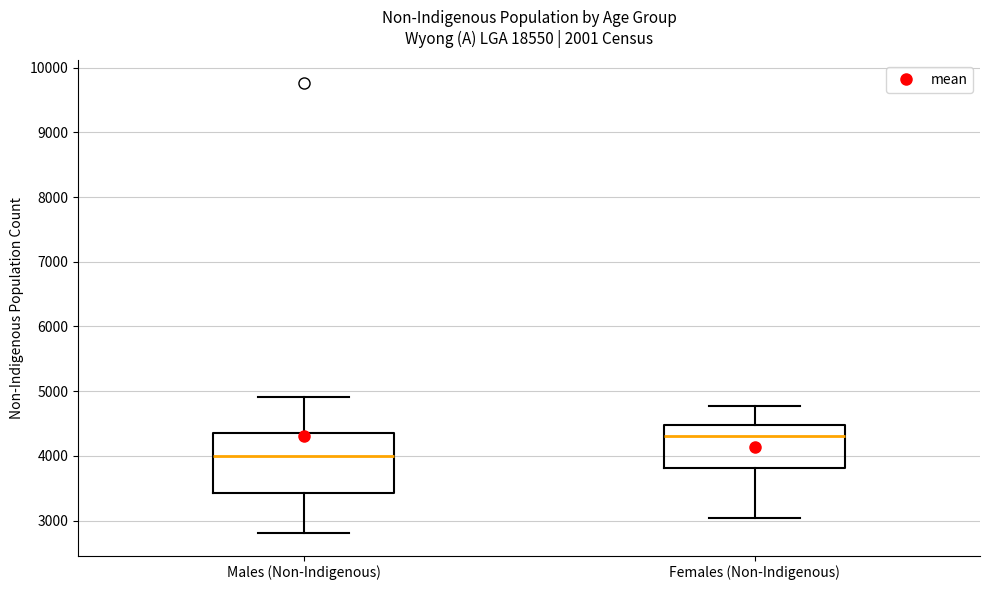

Where is the lower edge of the box for Males (Non-Indigenous) on the y-axis? The values are not printed on the chart, so give them approximately, as read against the axis.

3400